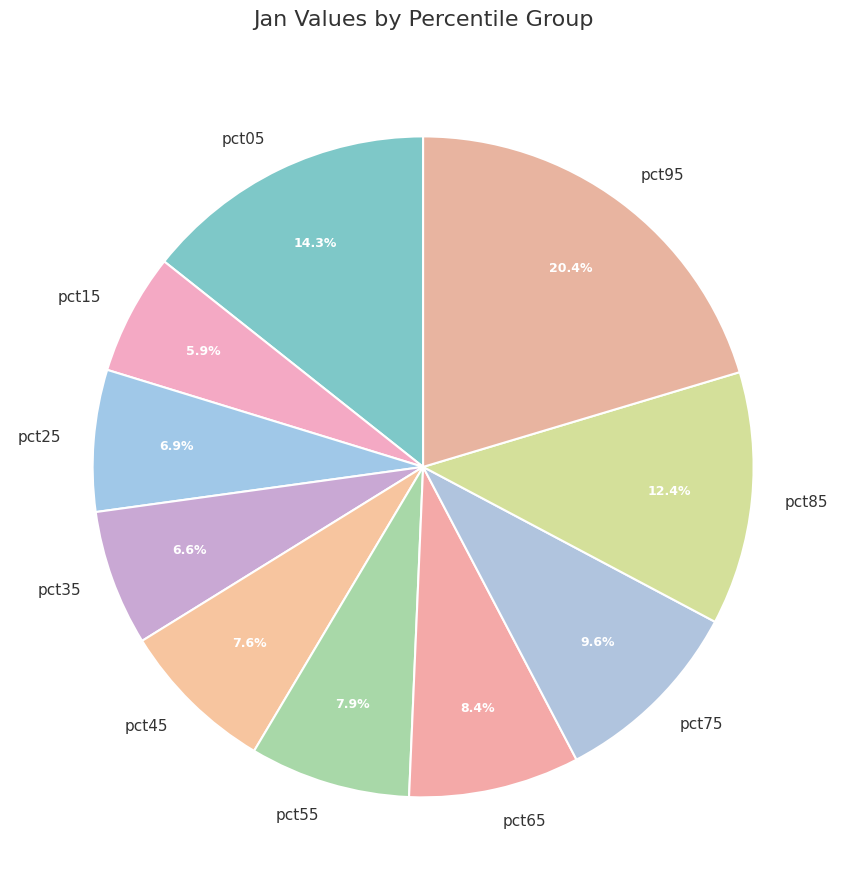

Which has a higher value, pct75 or pct55?

pct75